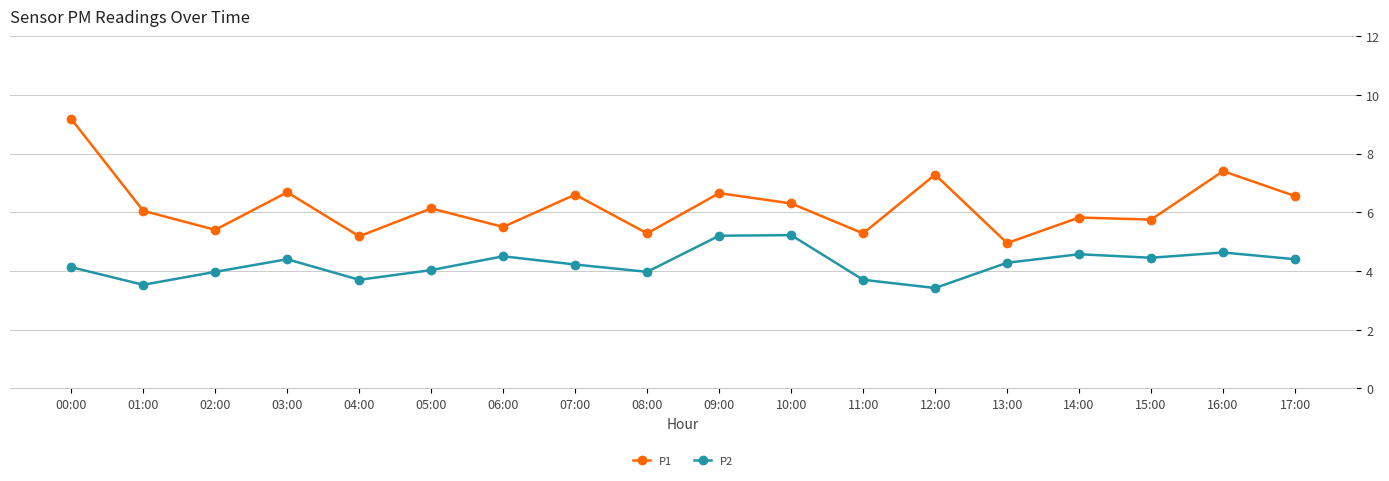

Count the number of categories in the chart.

18